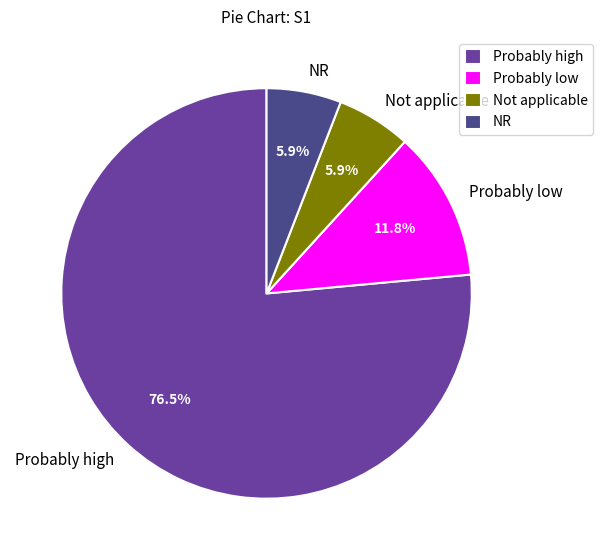

Which slice is the largest?

Probably high